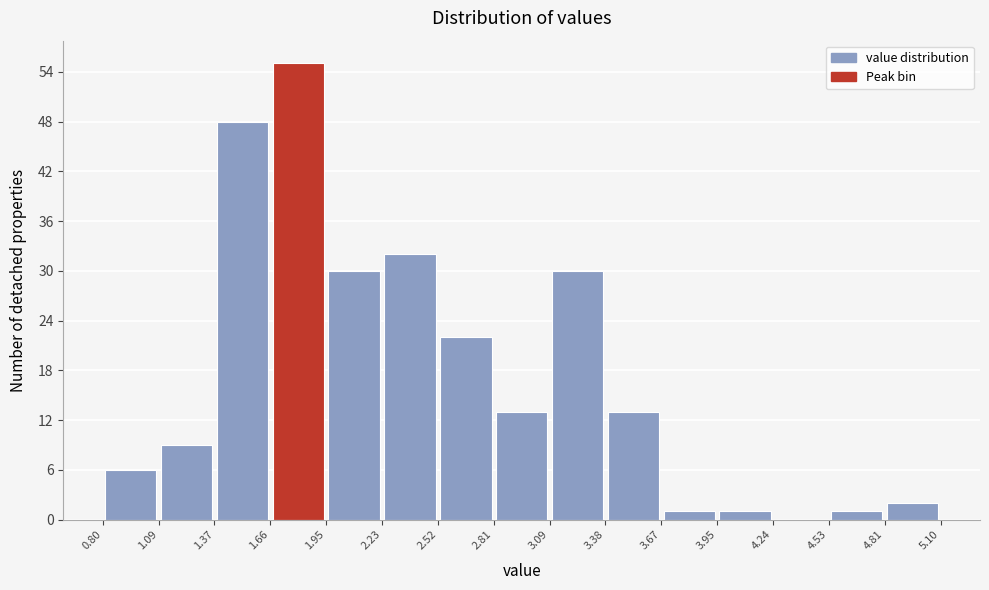

Reading left to right, transcribe this chart: for each bar, give the range it covers on the x-axis and its height. The values are not printed on the chart, so give them approximately, as read against the axis.

0.80 to 1.09: 6
1.09 to 1.37: 9
1.37 to 1.66: 48
1.66 to 1.95: 55
1.95 to 2.23: 30
2.23 to 2.52: 32
2.52 to 2.81: 22
2.81 to 3.09: 13
3.09 to 3.38: 30
3.38 to 3.67: 13
3.67 to 3.95: 1
3.95 to 4.24: 1
4.24 to 4.53: 0
4.53 to 4.81: 1
4.81 to 5.10: 2